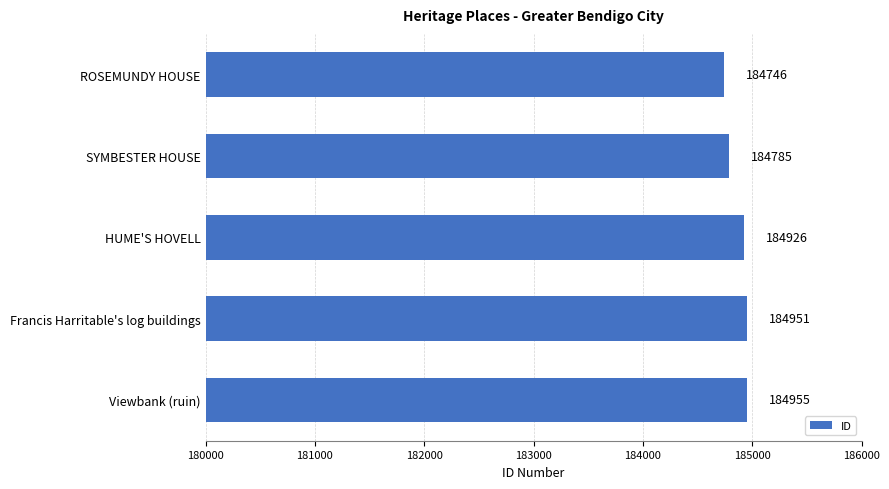

The value at ROSEMUNDY HOUSE is 97430. True or false?

False